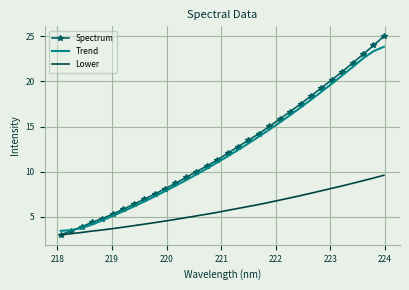

What is the maximum value for Trend?

23.8